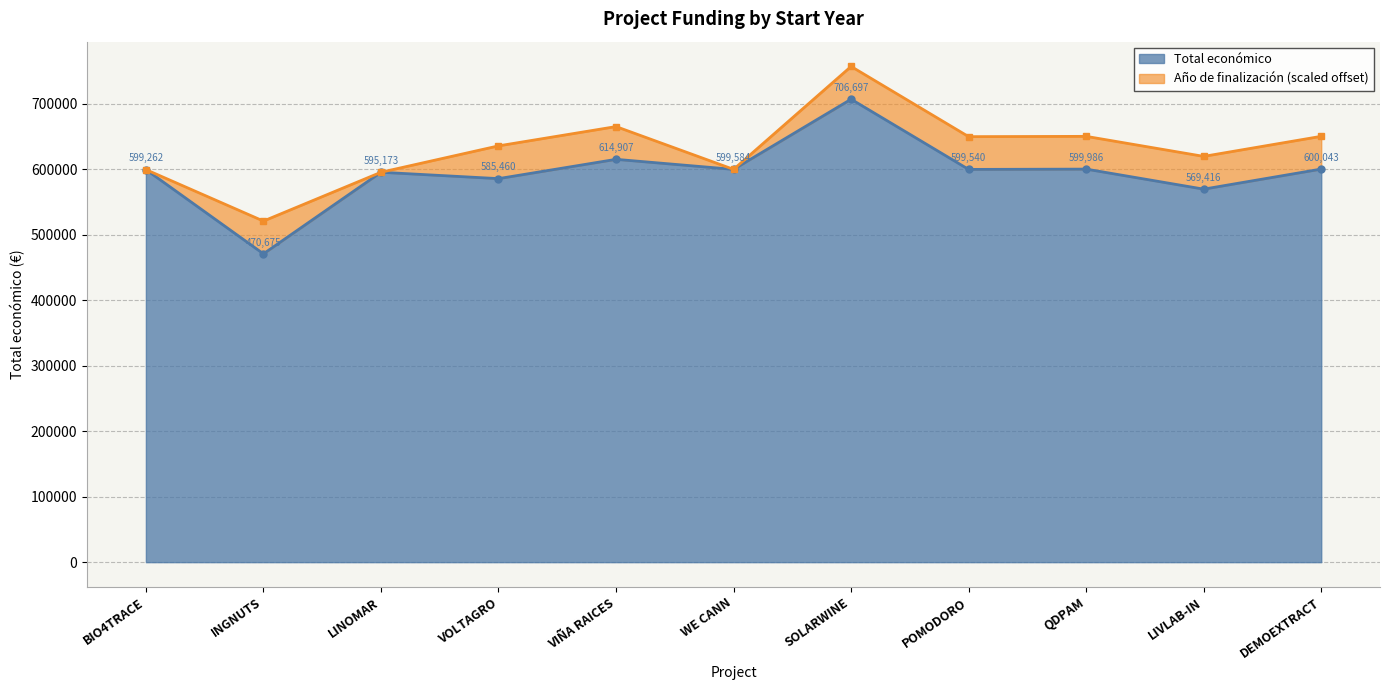

Which has a higher value, WE CANN or BIO4TRACE?

WE CANN